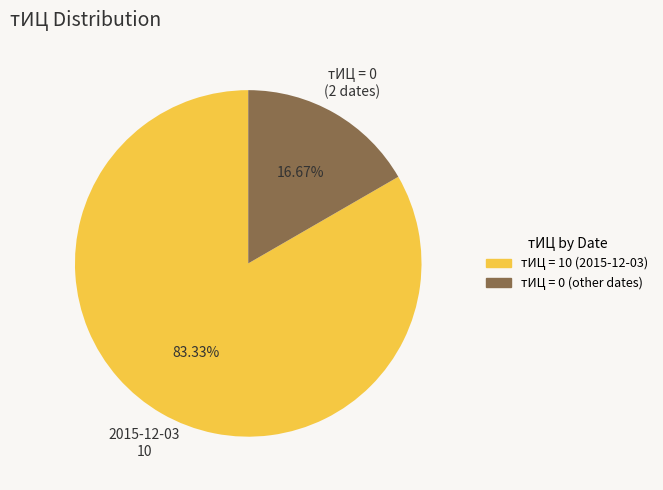

Is there a majority slice in this chart?

Yes